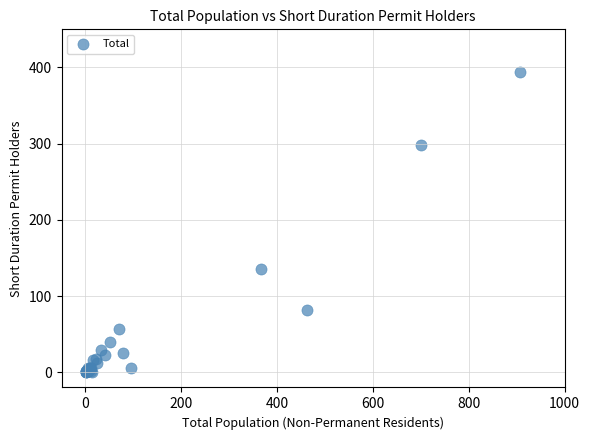

What Y value in the scatter plot is closest to 197?

136